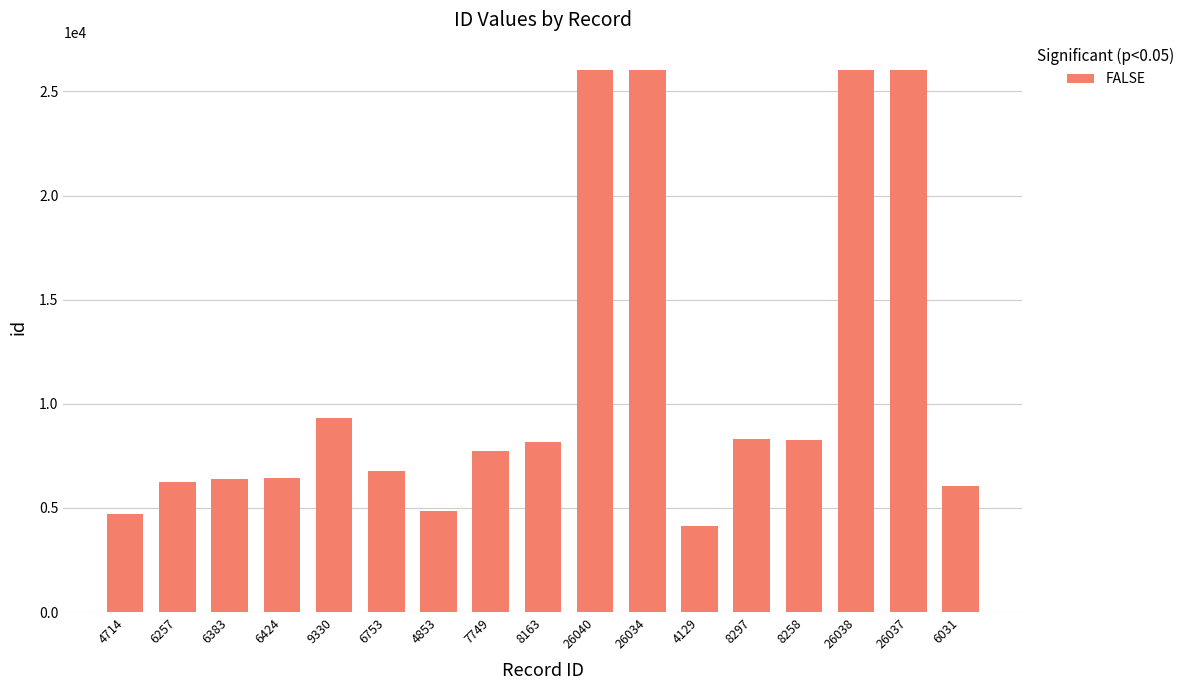

Which category has the lowest value across all series?

4129